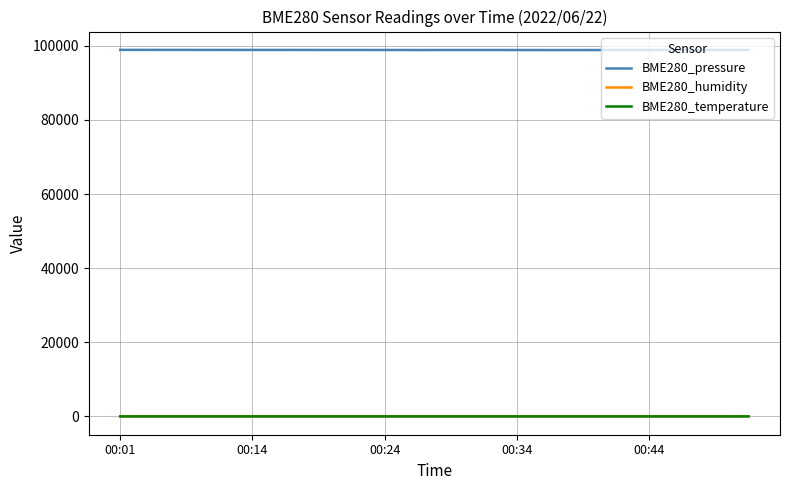

What is the minimum value shown in the chart?

23.0